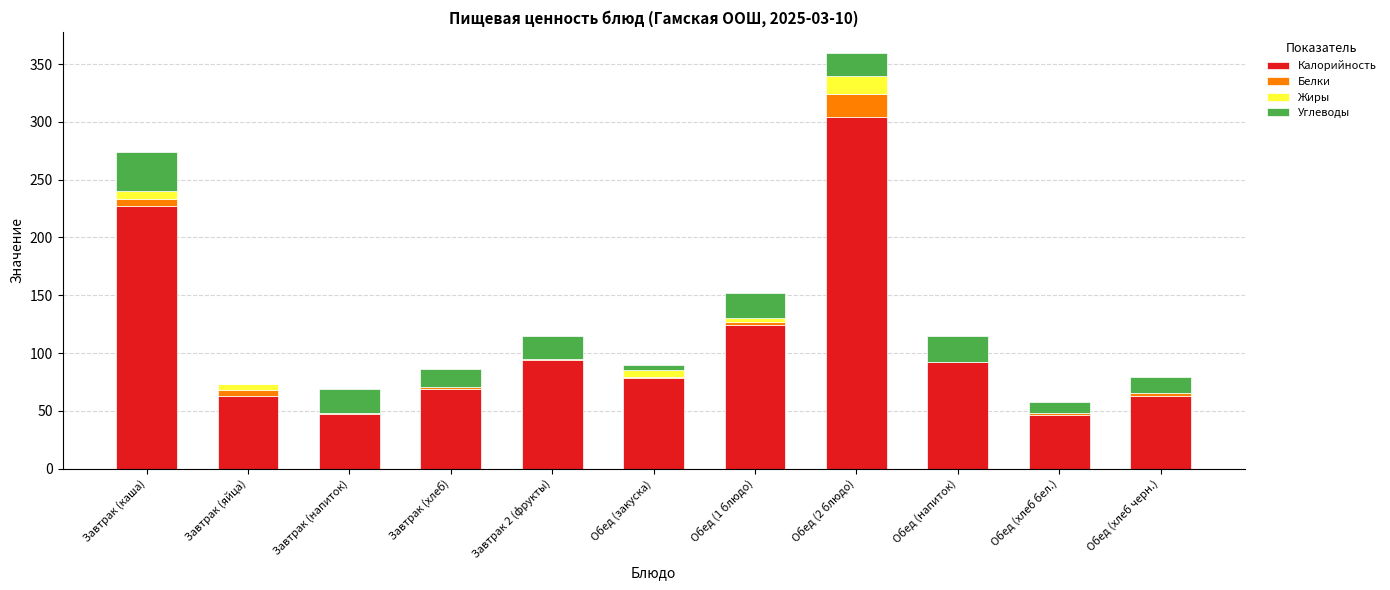

Does the chart contain stacked bars?

Yes